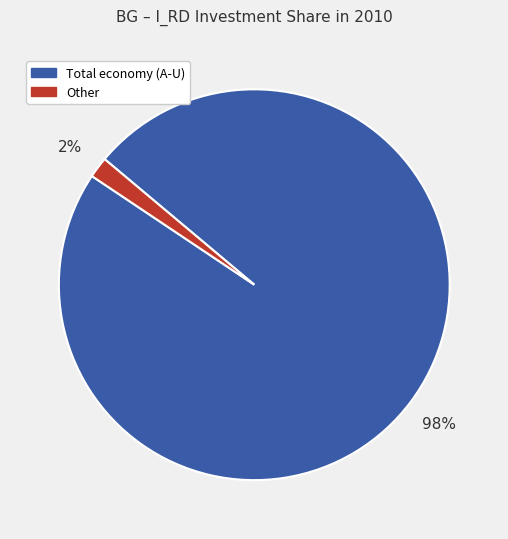

Does any single category account for the majority?

Yes